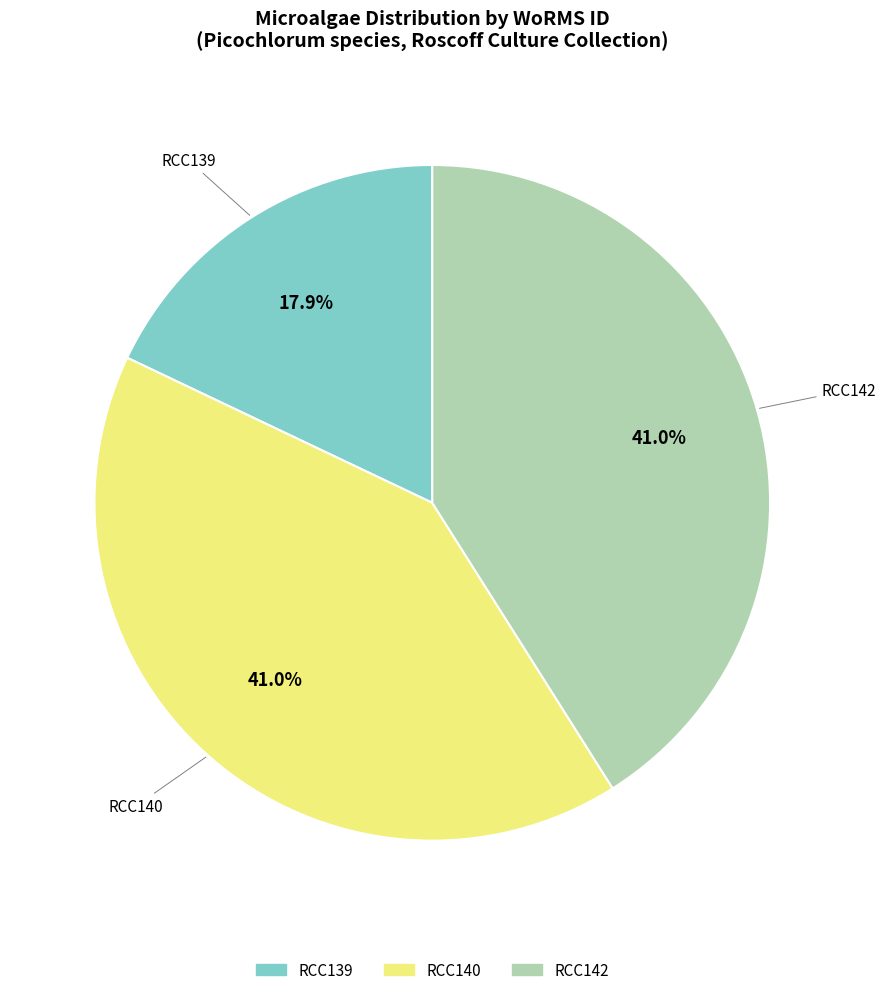

Does RCC142 account for over 50% of the chart?

No